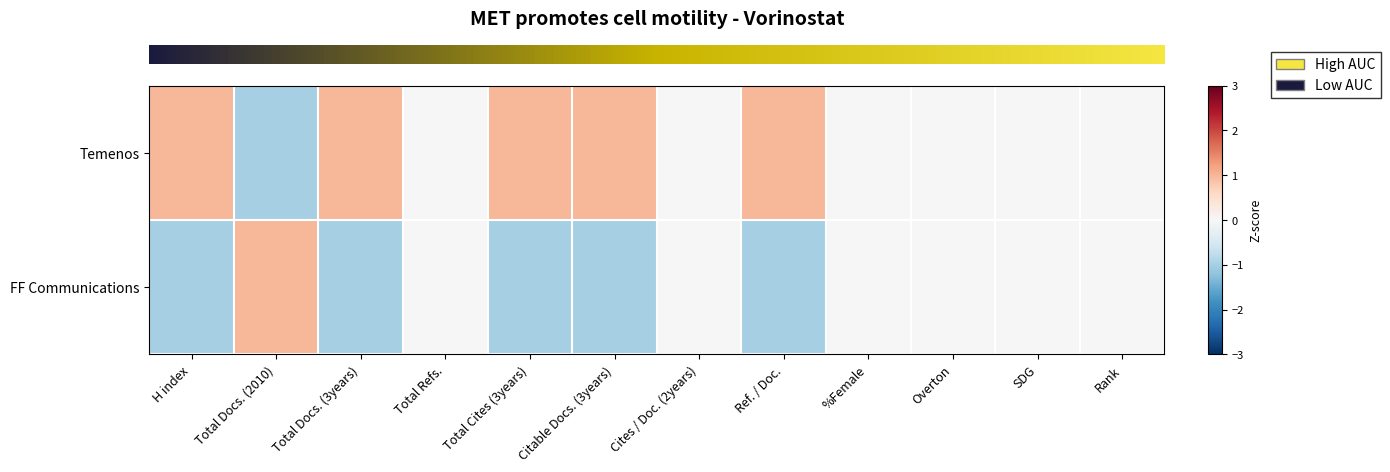

Count the number of data series in this chart.

2